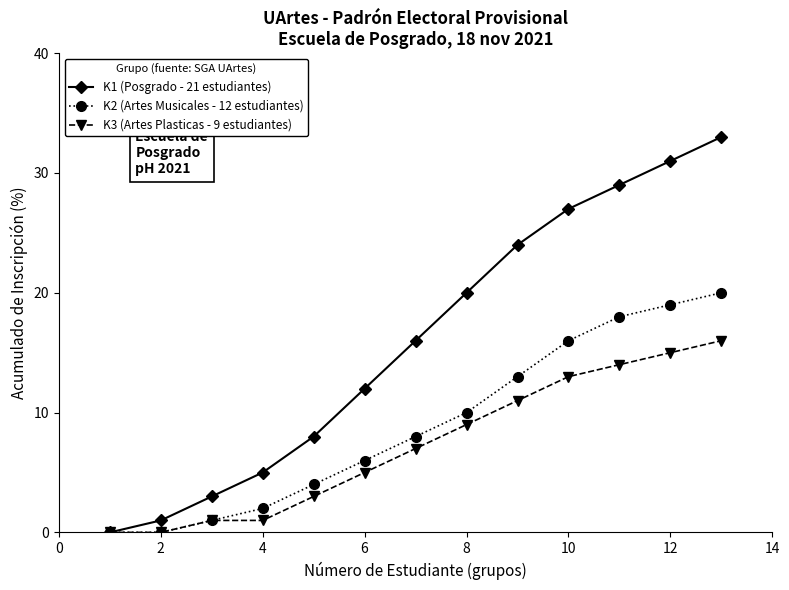

What is the average value of the K3 (Artes Plasticas - 9 estudiantes) series?

7